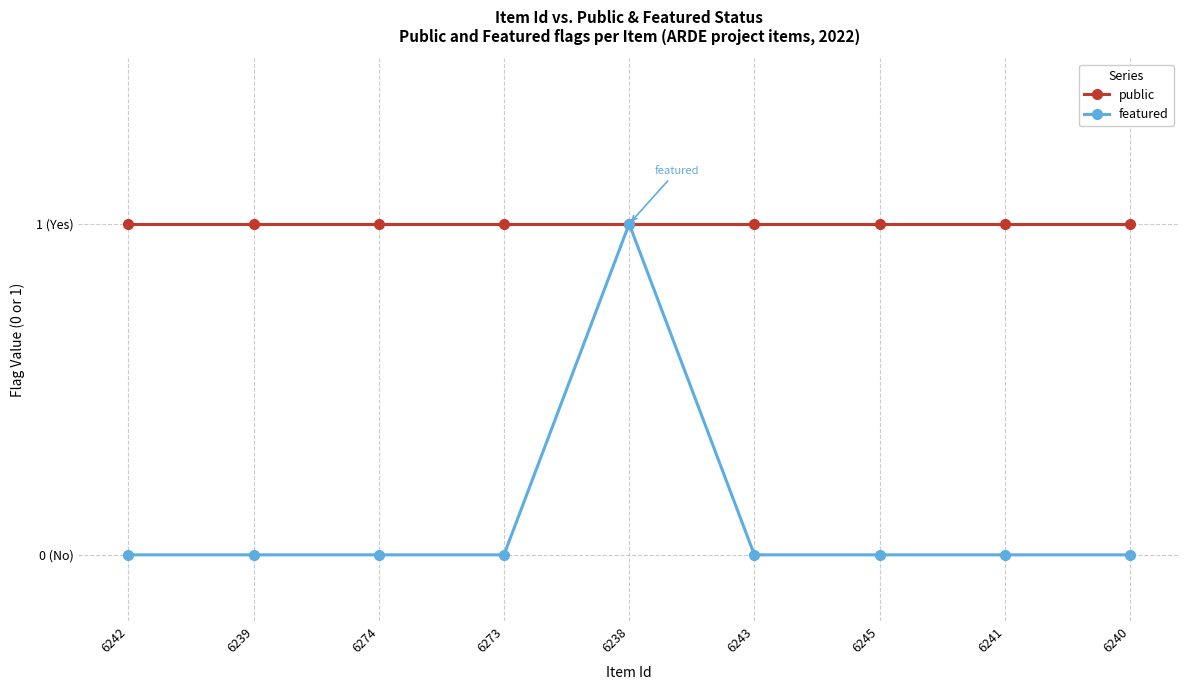

At how many categories does at least one series exceed 0?

9